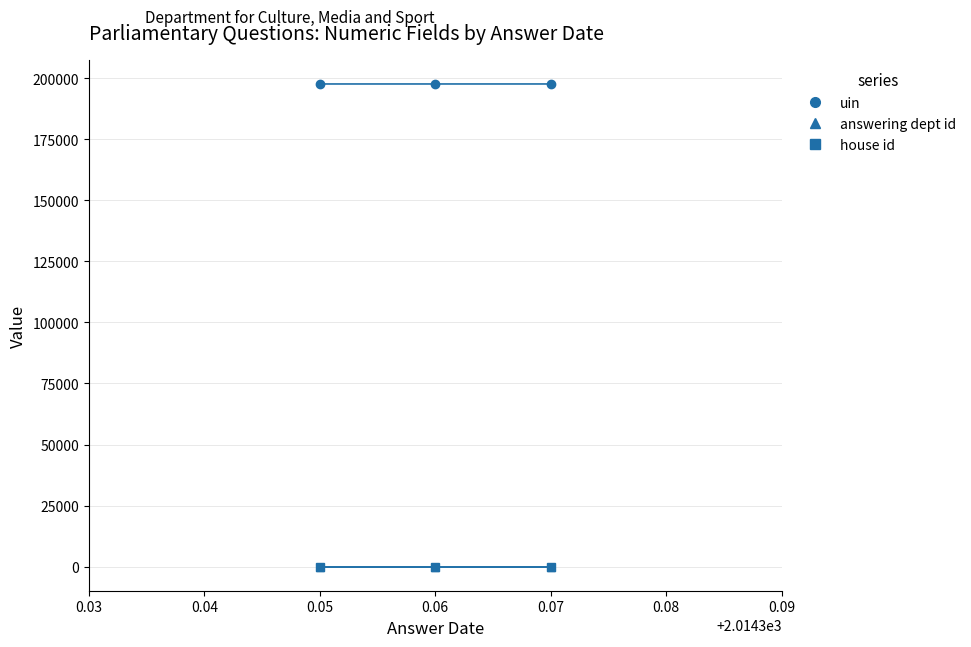

What is the maximum value shown in the chart?

197695